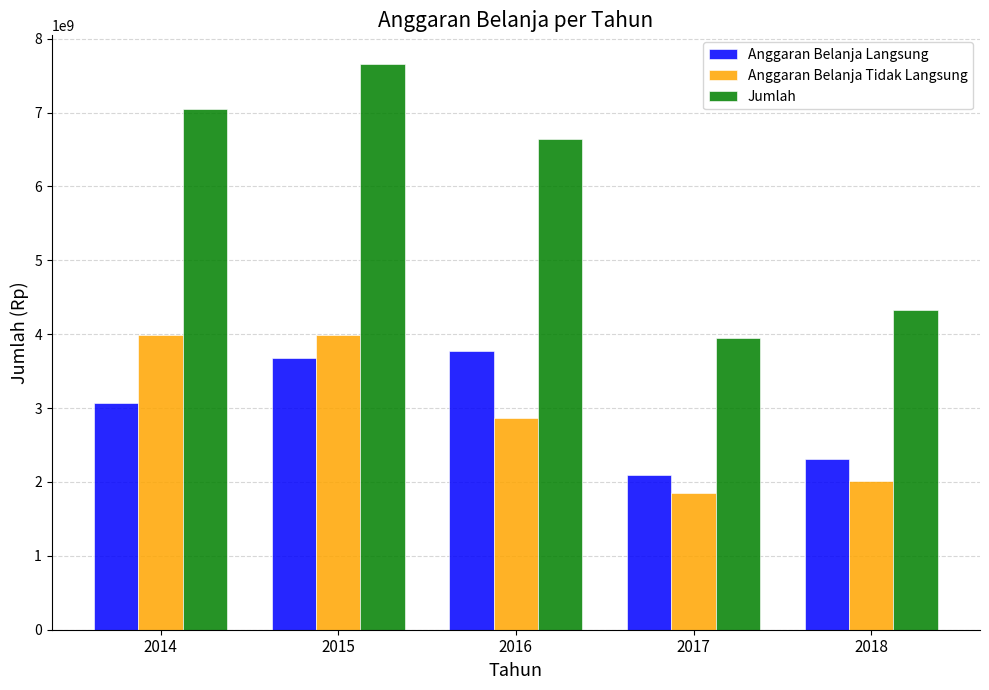

Rank the series at 2017 from highest to lowest value.

Jumlah, Anggaran Belanja Langsung, Anggaran Belanja Tidak Langsung